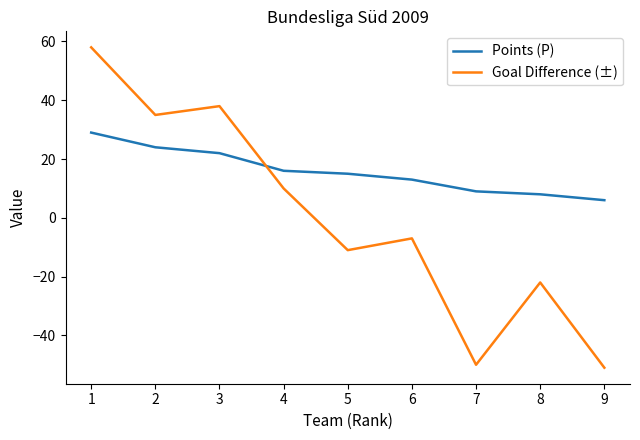

Where does the Points (P) series first go above 15?

1